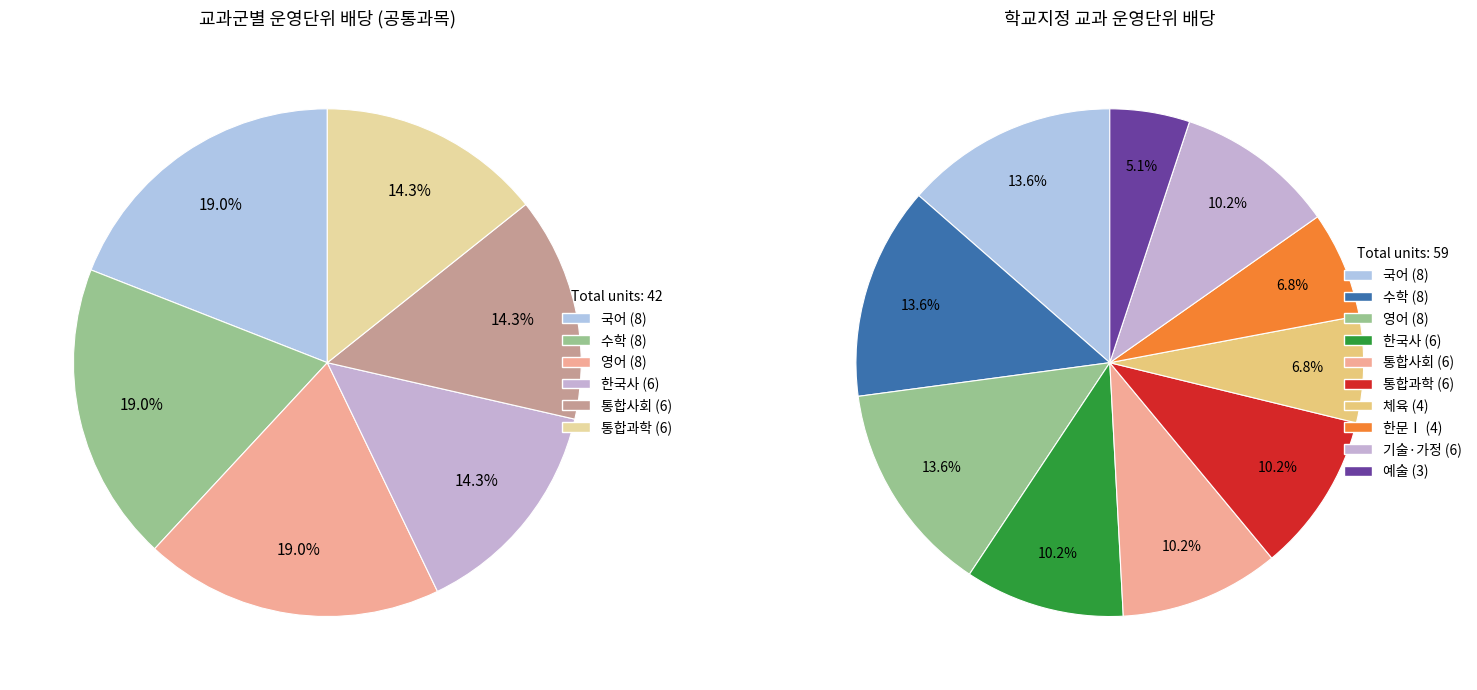

Approximately how many times larger is the value at 영어 compared to 수학?

1.0